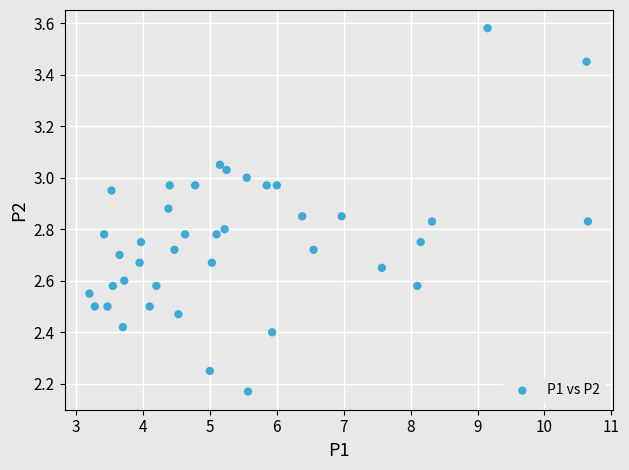

What is the range of X values (max minus min)?

7.5